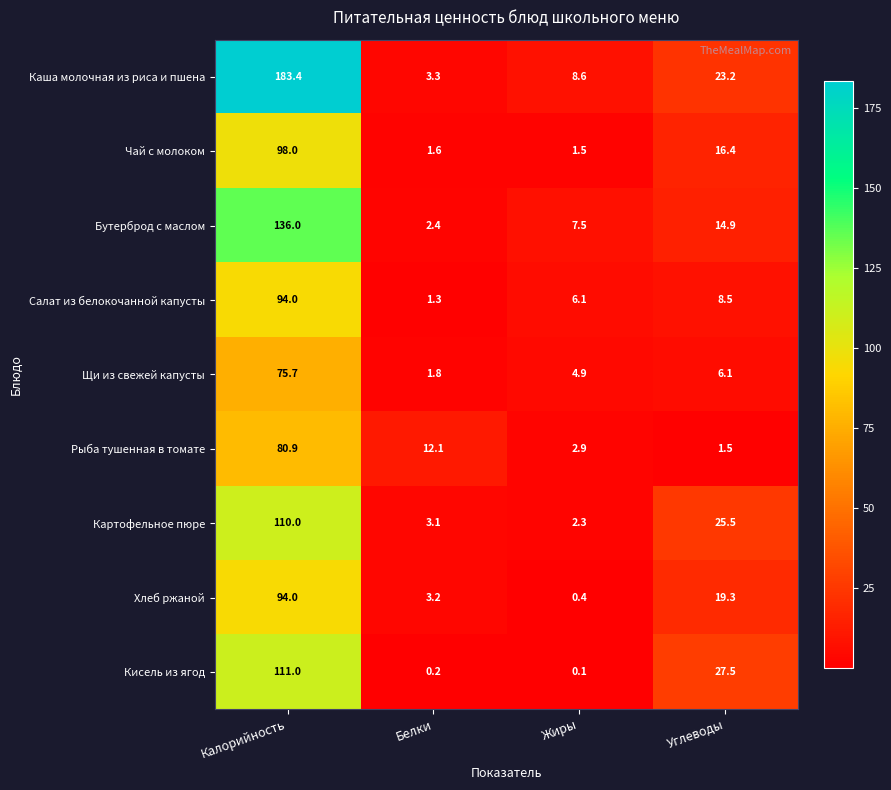

Where is Рыба тушенная в томате nearest to the value 41?

Белки